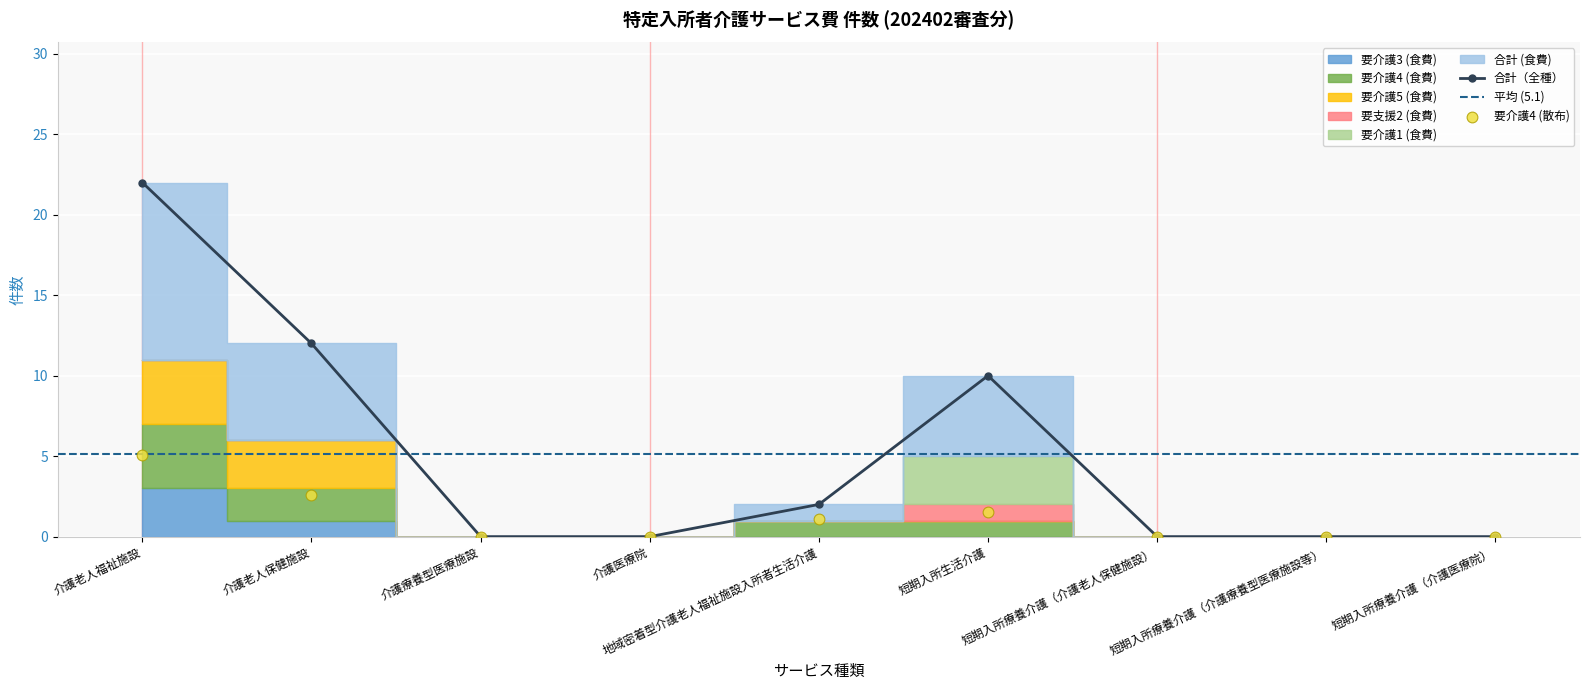

Which series has the largest Y range (max minus min)?

合計 (食費)